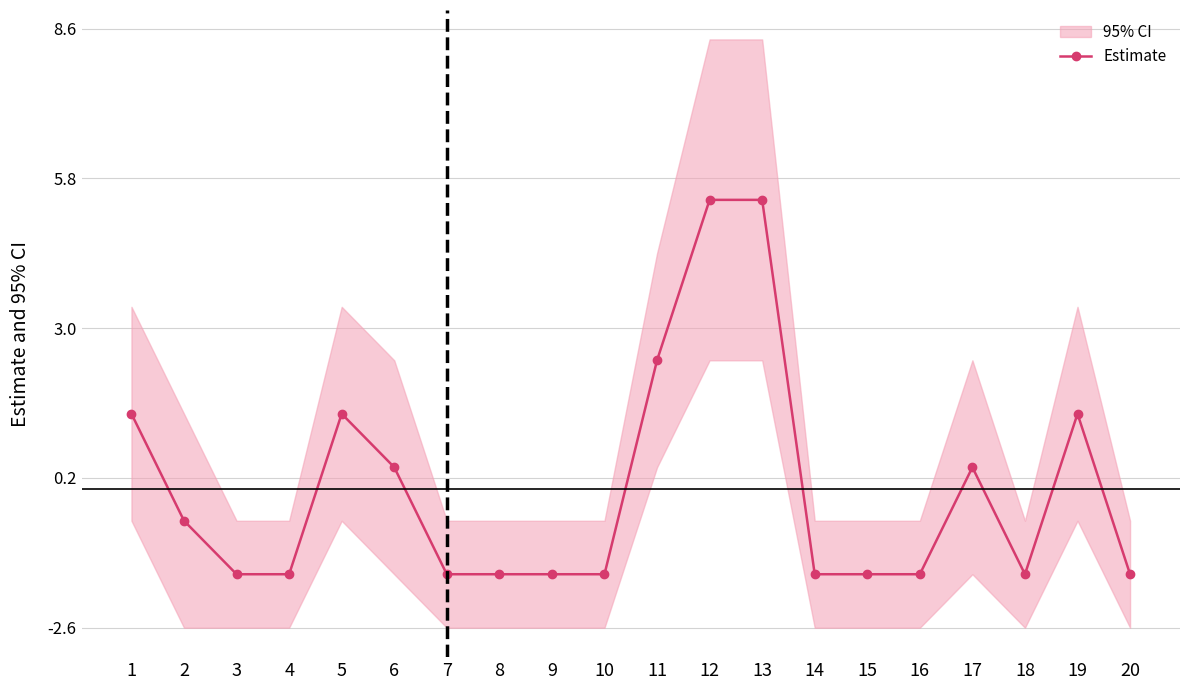

Rank the categories by value from highest to lowest.

12, 13, 11, 1, 5, 19, 6, 17, 2, 3, 4, 7, 8, 9, 10, 14, 15, 16, 18, 20